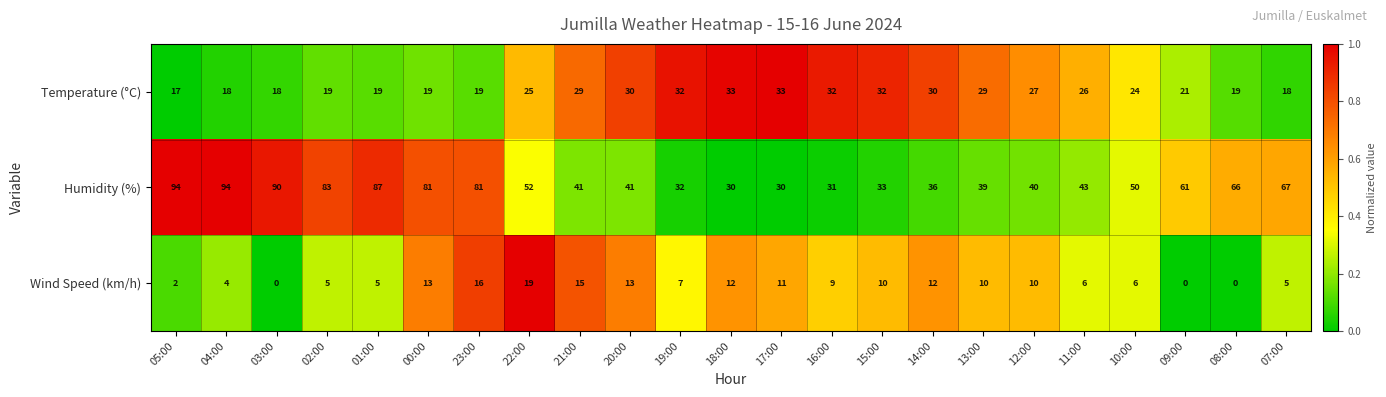

Which series changed the most between 04:00 and 15:00?

Humidity (%)